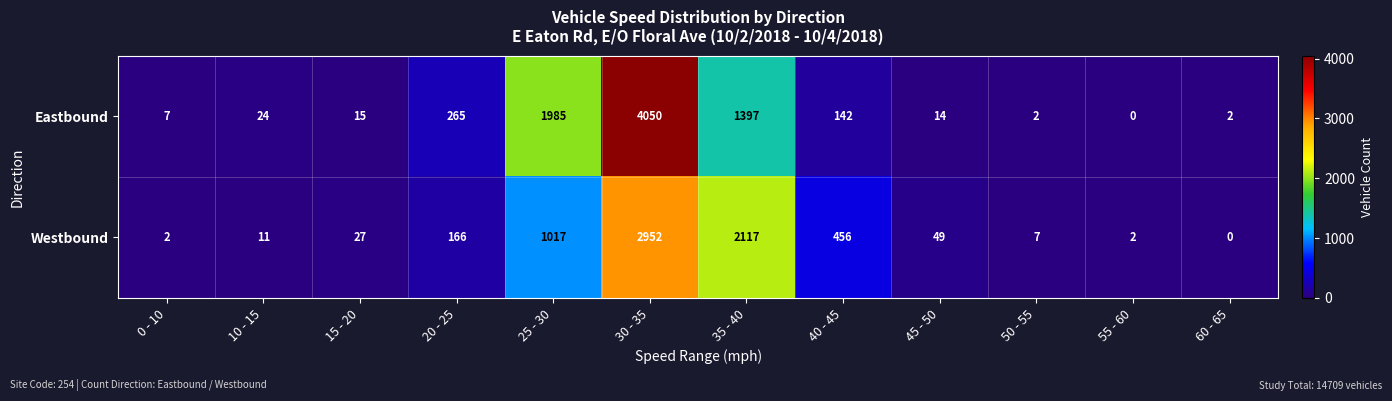

Reading left to right, transcribe all the data shown in this chart.

Eastbound: 0 - 10=7	10 - 15=24	15 - 20=15	20 - 25=265	25 - 30=1985	30 - 35=4050	35 - 40=1397	40 - 45=142	45 - 50=14	50 - 55=2	55 - 60=0	60 - 65=2
Westbound: 0 - 10=2	10 - 15=11	15 - 20=27	20 - 25=166	25 - 30=1017	30 - 35=2952	35 - 40=2117	40 - 45=456	45 - 50=49	50 - 55=7	55 - 60=2	60 - 65=0